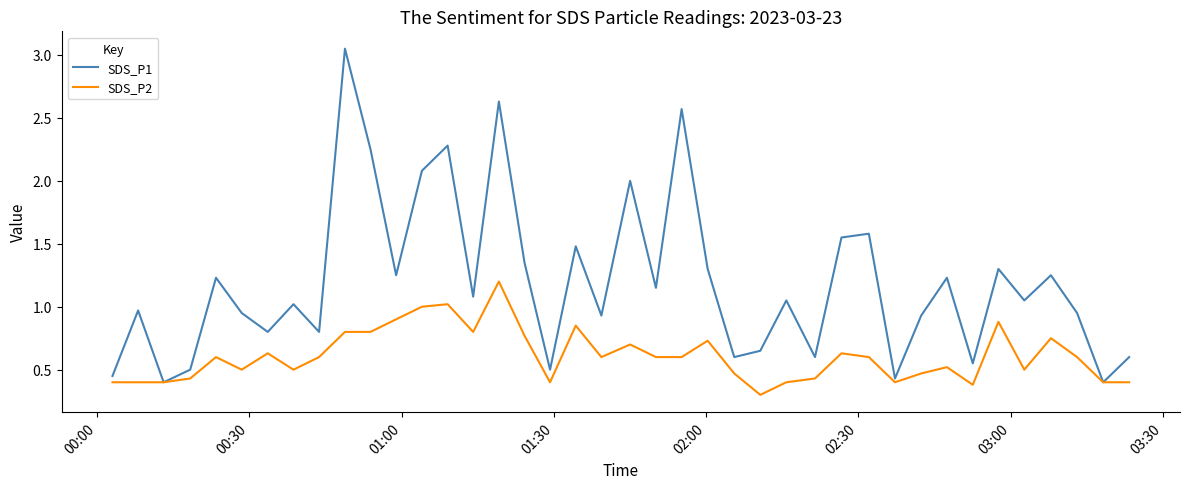

Which series has the largest total across all categories?

SDS_P1